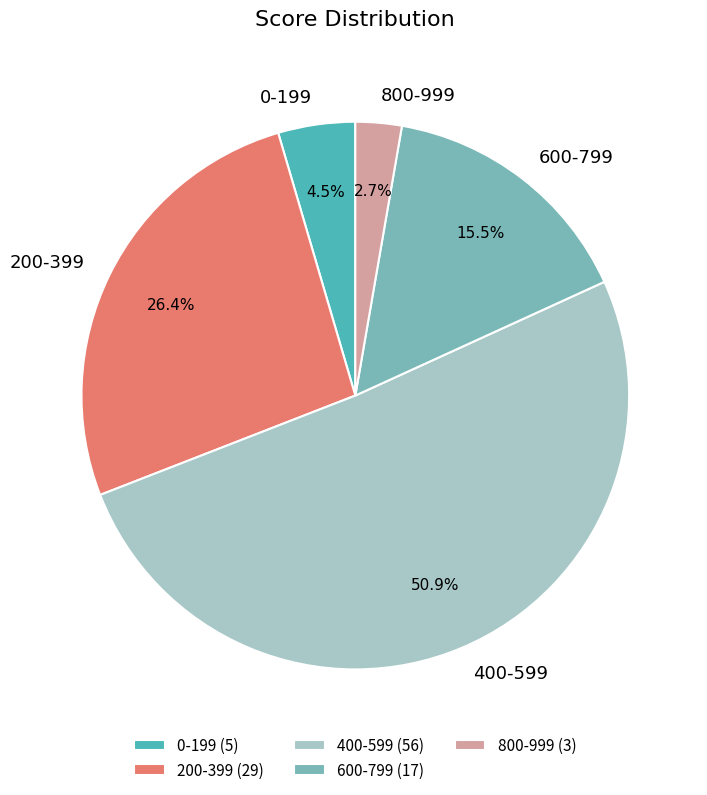

Rank the categories by value from lowest to highest.

800-999, 0-199, 600-799, 200-399, 400-599